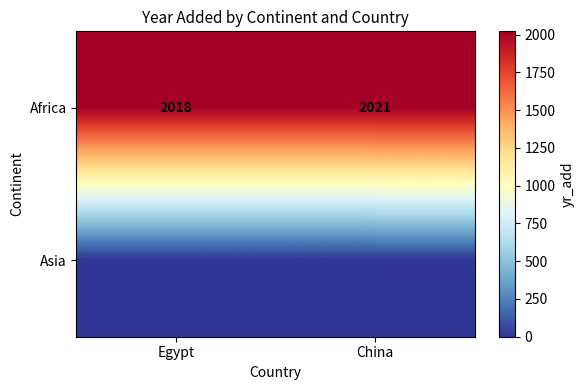

What is the sum of all Africa values?

4039